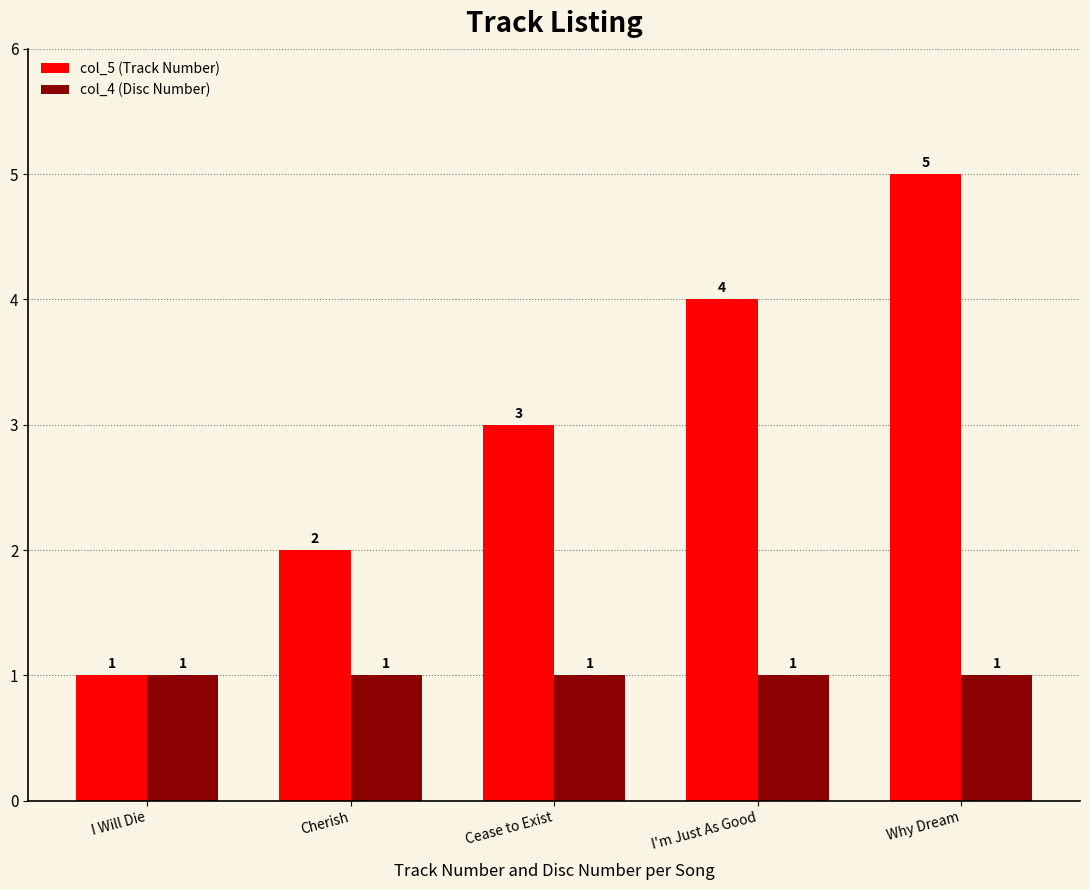

Which series has the largest range (max minus min)?

col_5 (Track Number)